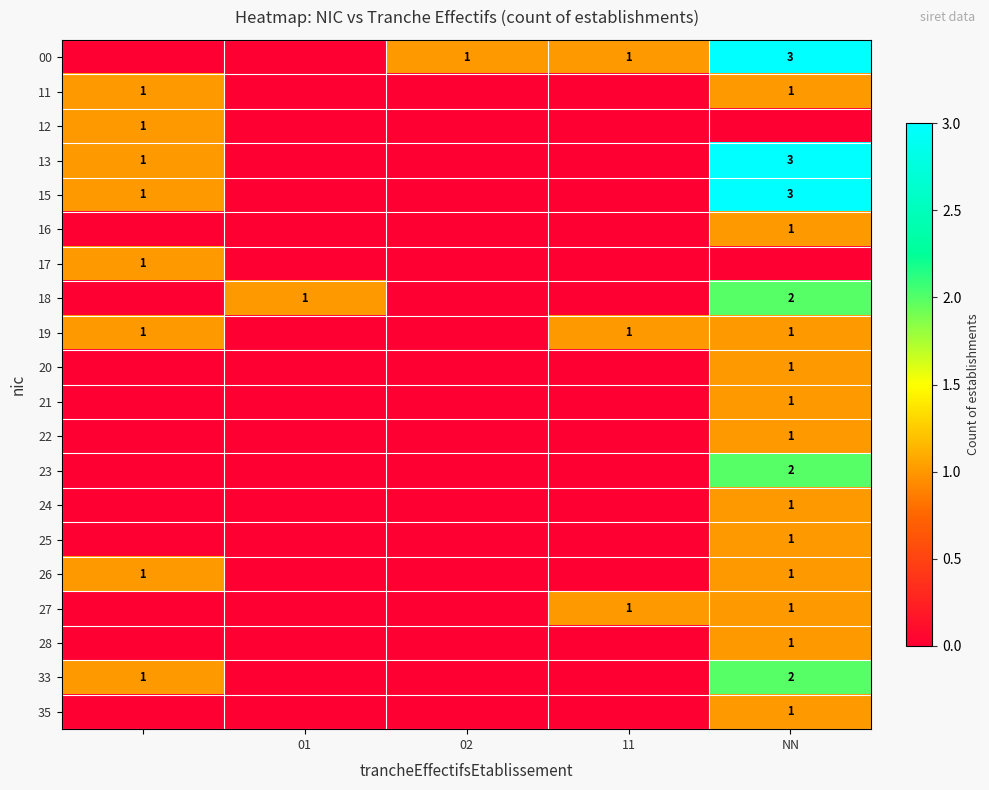

Is it true that 27 equals 1 at 11?

True